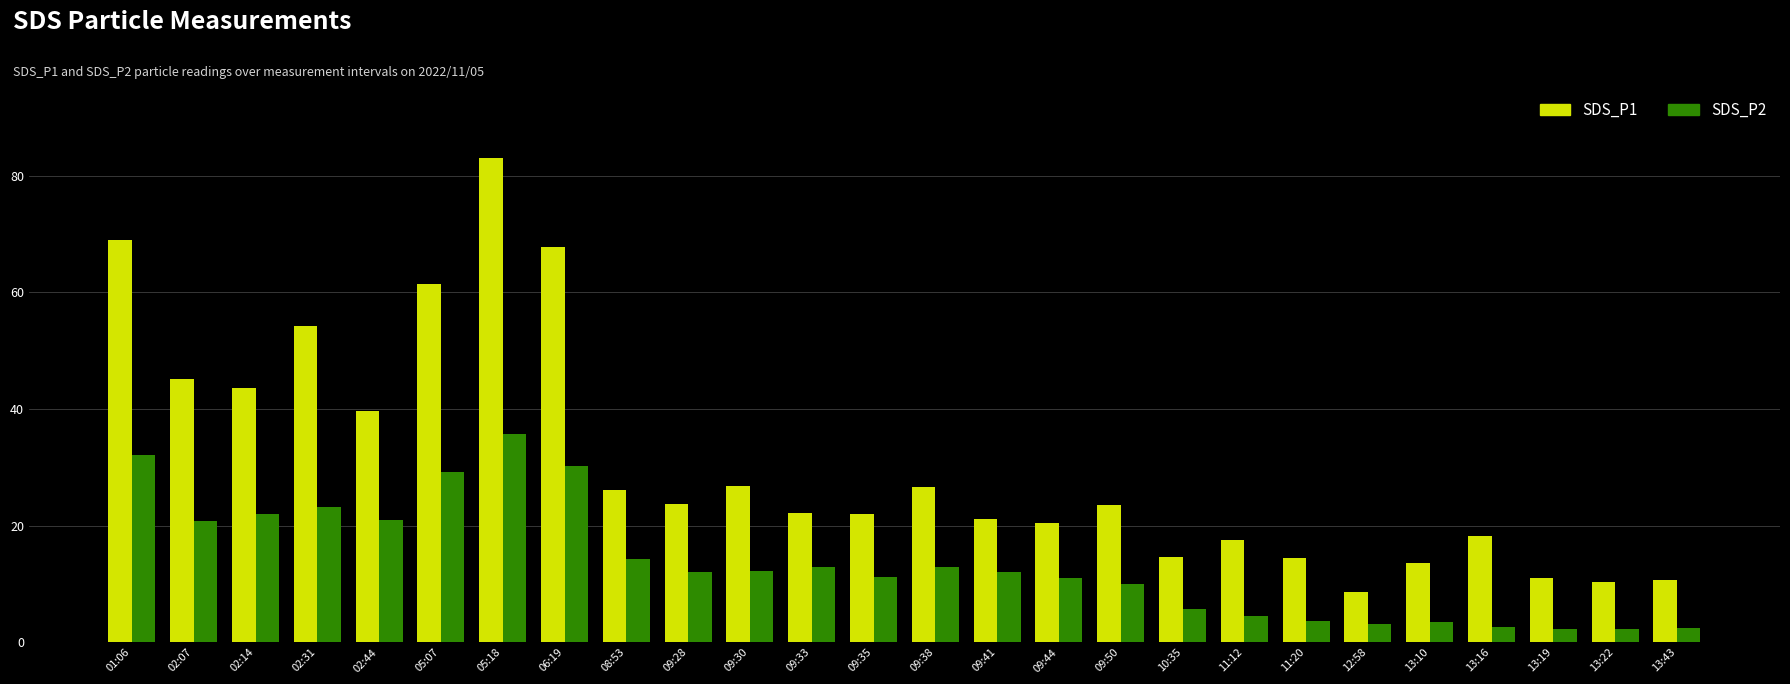

Which series has the largest total across all categories?

SDS_P1